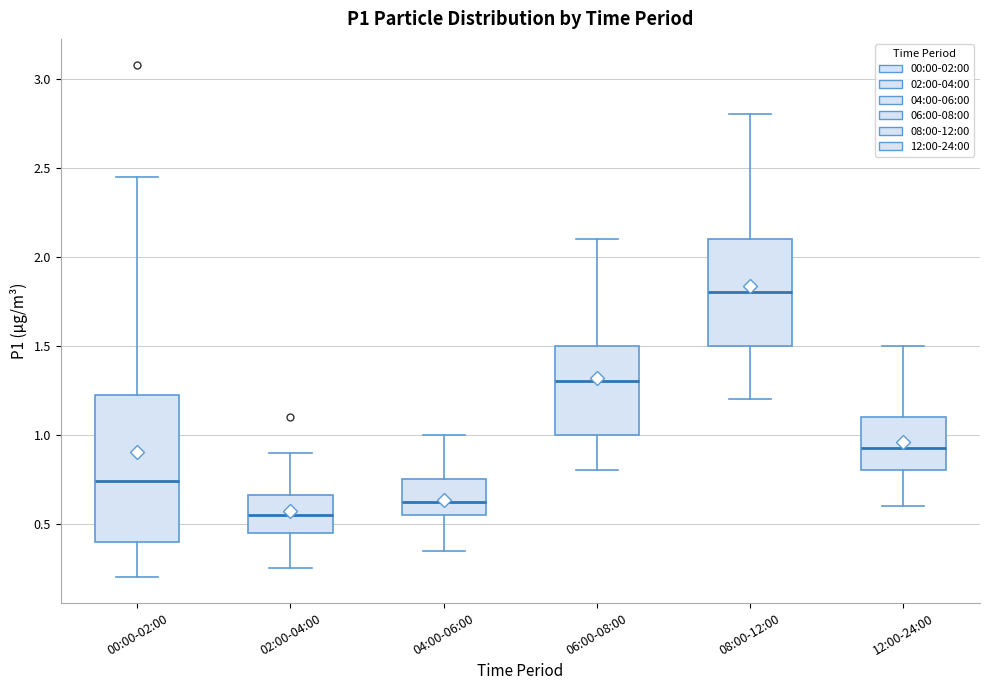

Where is the upper edge of the box for 04:00-06:00 on the y-axis? The values are not printed on the chart, so give them approximately, as read against the axis.

0.75